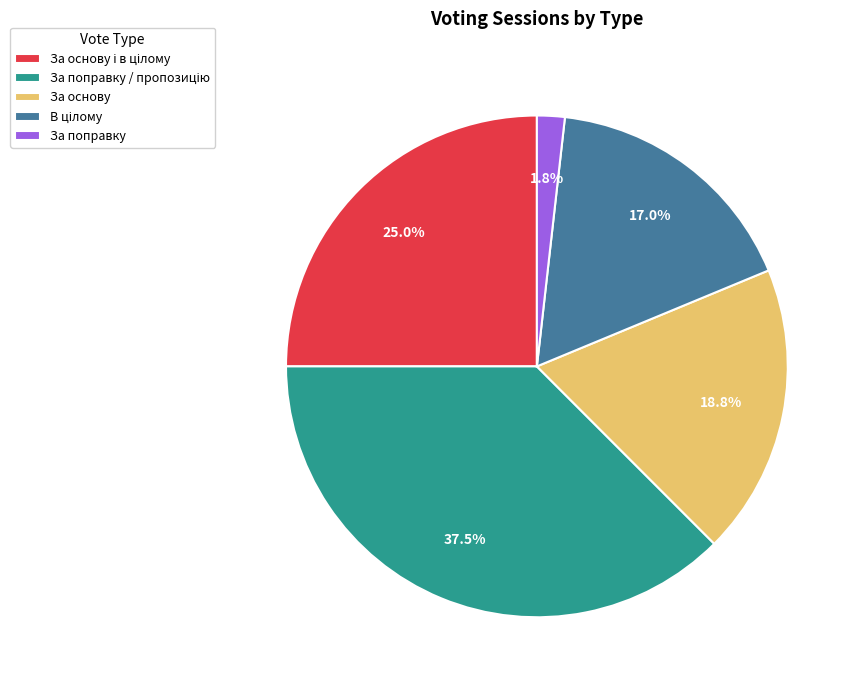

Which slice is the smallest?

За поправку